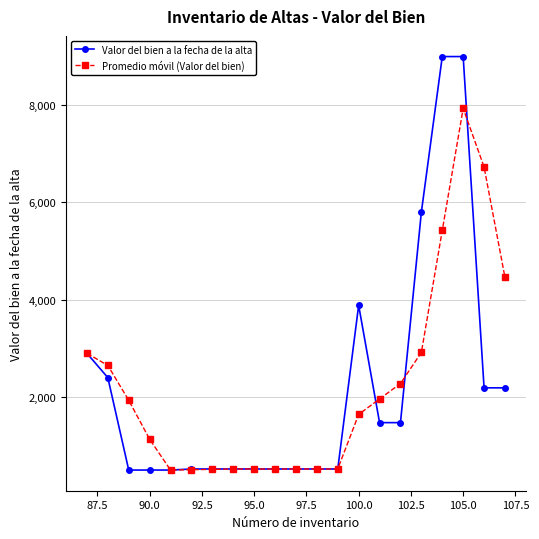

Rank the series by their maximum value, from lowest to highest.

Promedio móvil (Valor del bien), Valor del bien a la fecha de la alta